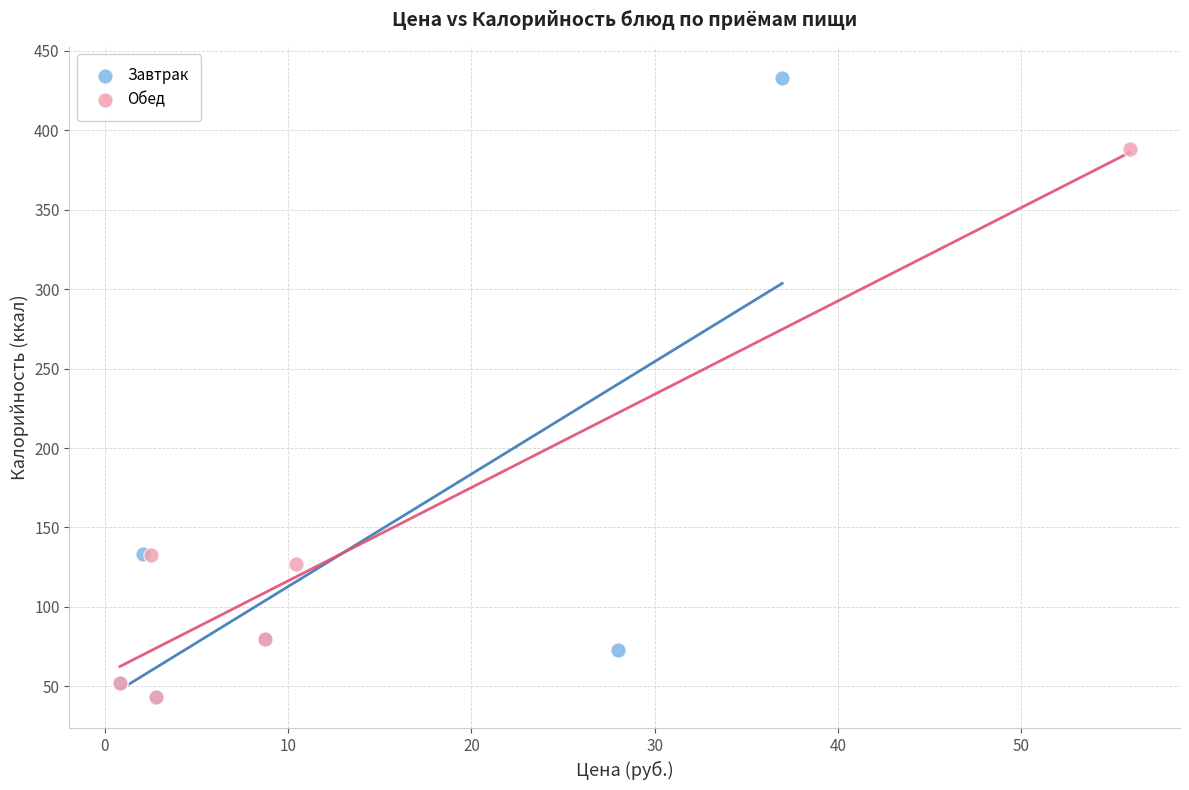

Which series has the widest spread of Y values?

Завтрак